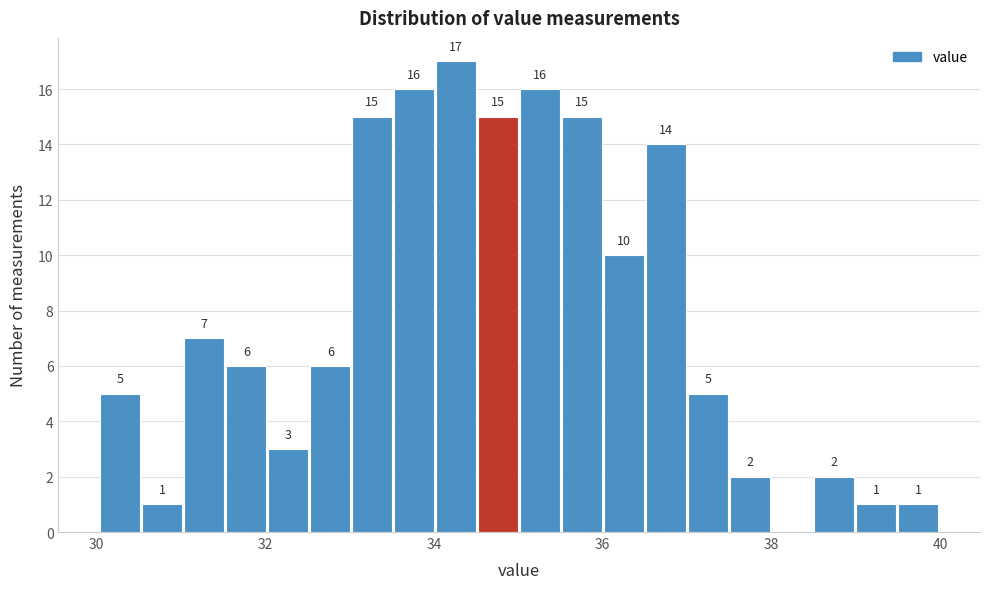

Read against the x-axis, roughly where is the centre of the tallest bar?

34.2